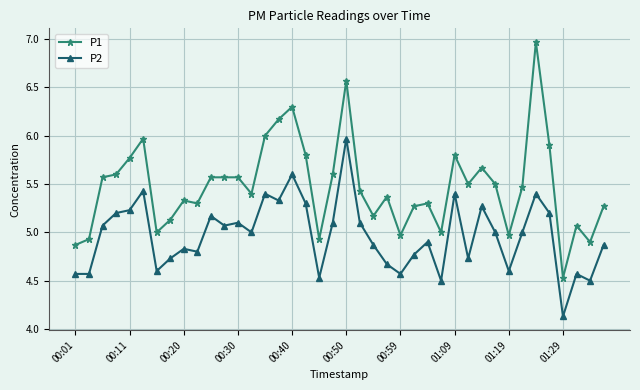

What is the difference between the maximum and minimum values in the P2 series?

1.8